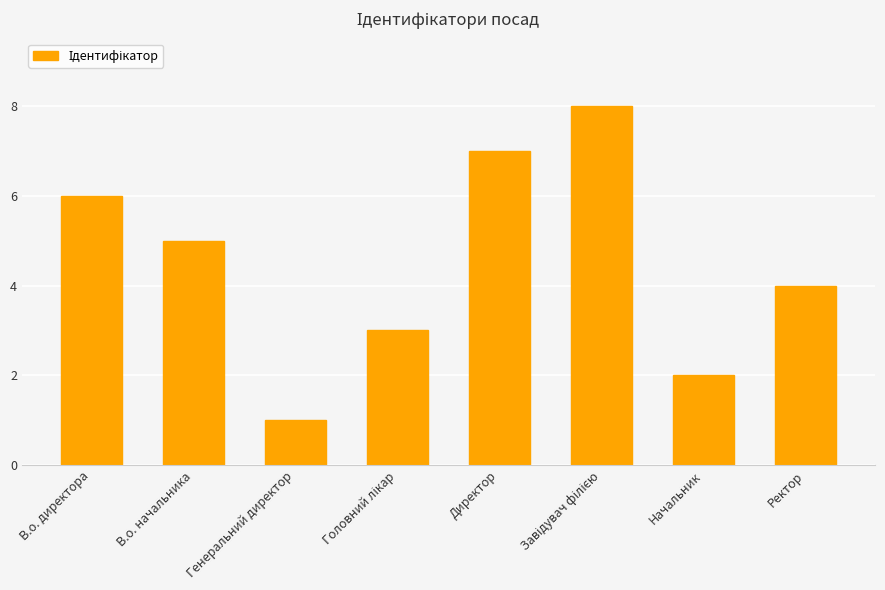

What is the value of the 3rd bar from the left?

1